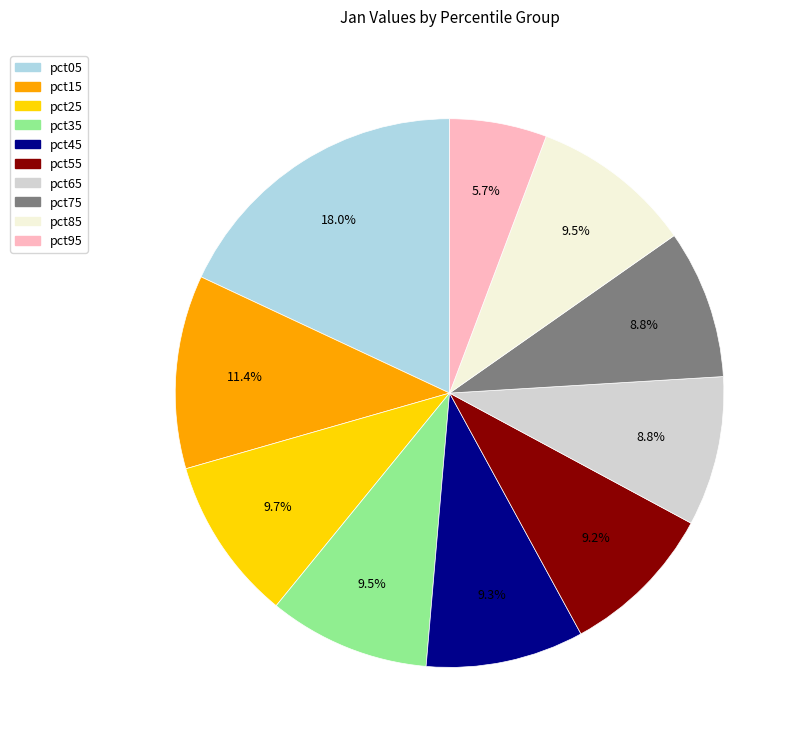

Is there a majority slice in this chart?

No